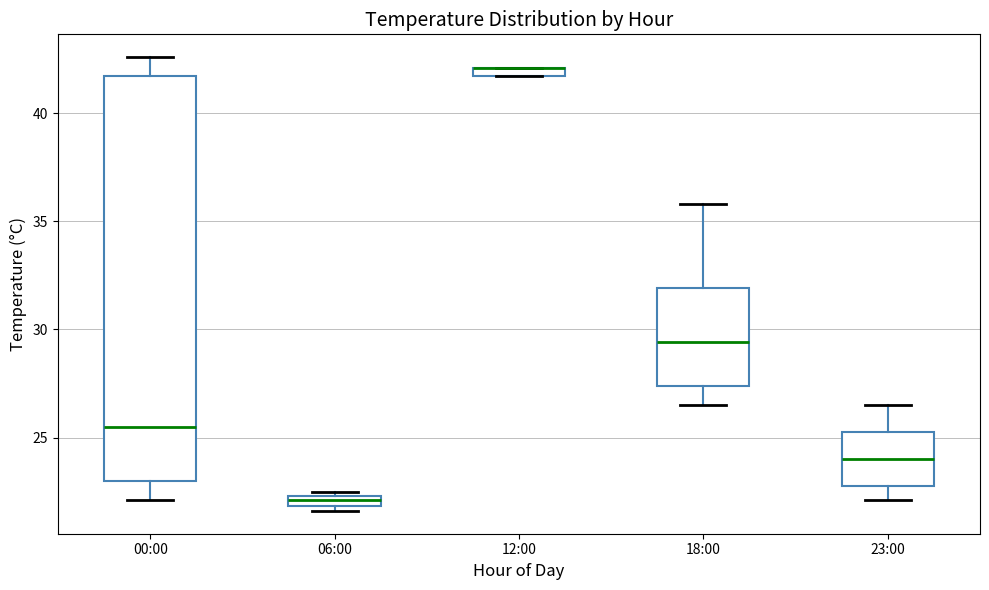

Where does the median line of the box for 18:00 sit on the y-axis? The values are not printed on the chart, so give them approximately, as read against the axis.

29.5